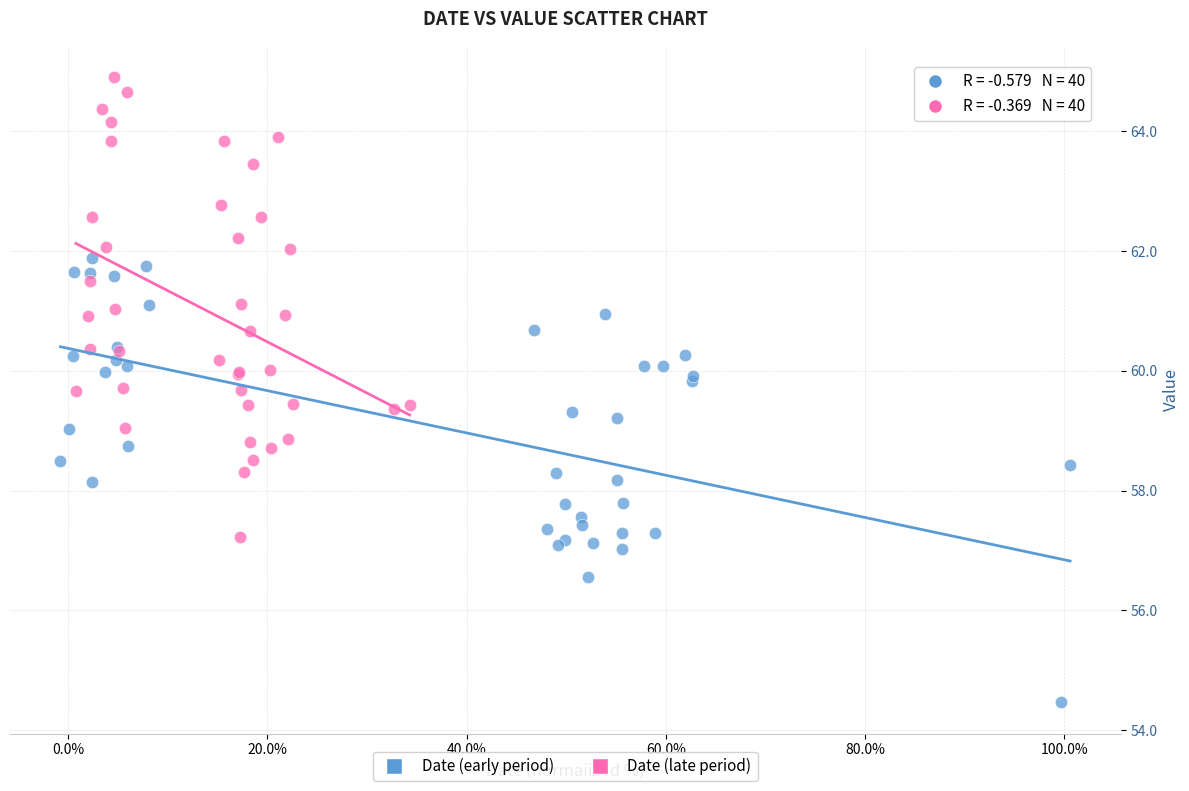

Which series has the largest Y range (max minus min)?

Date (late period)